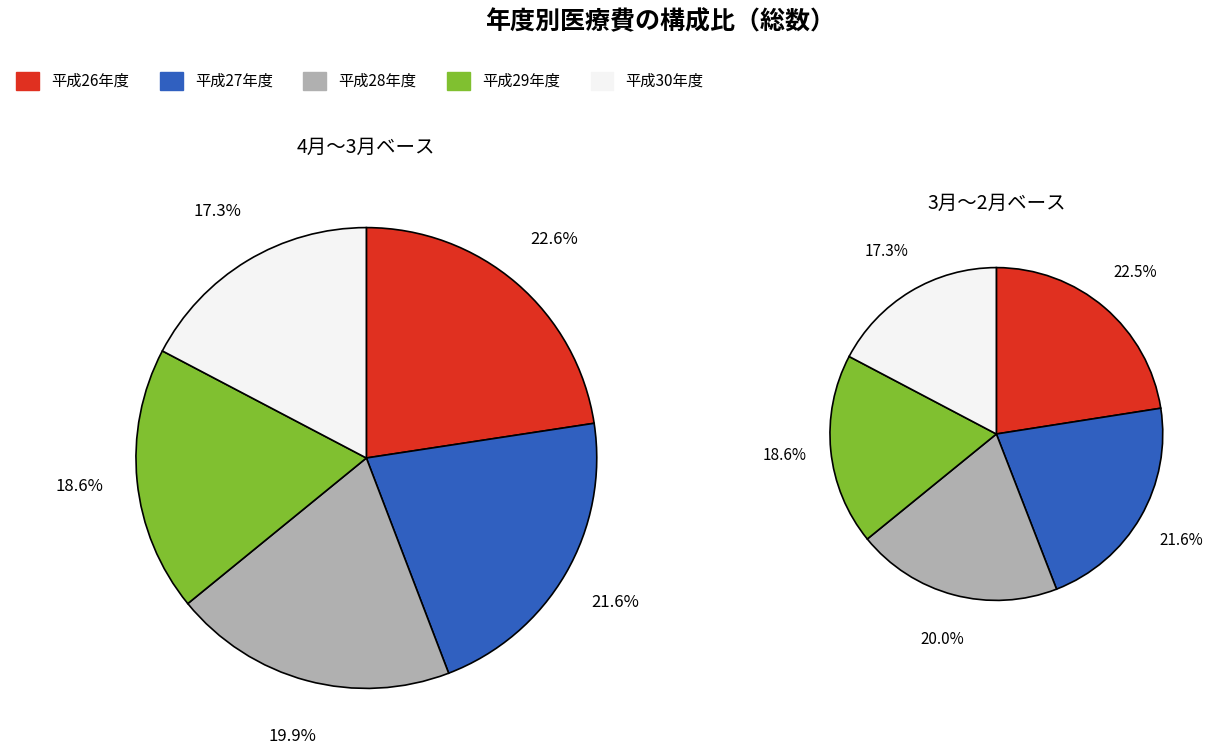

Rank the categories by 平成26年度 value from lowest to highest.

0, 1